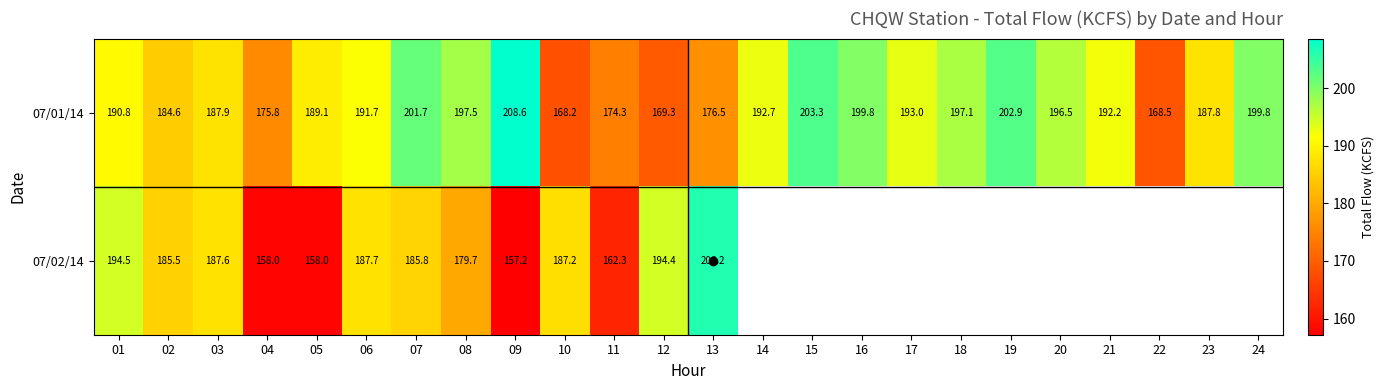

At which label does 07/02/14 reach its peak?

13